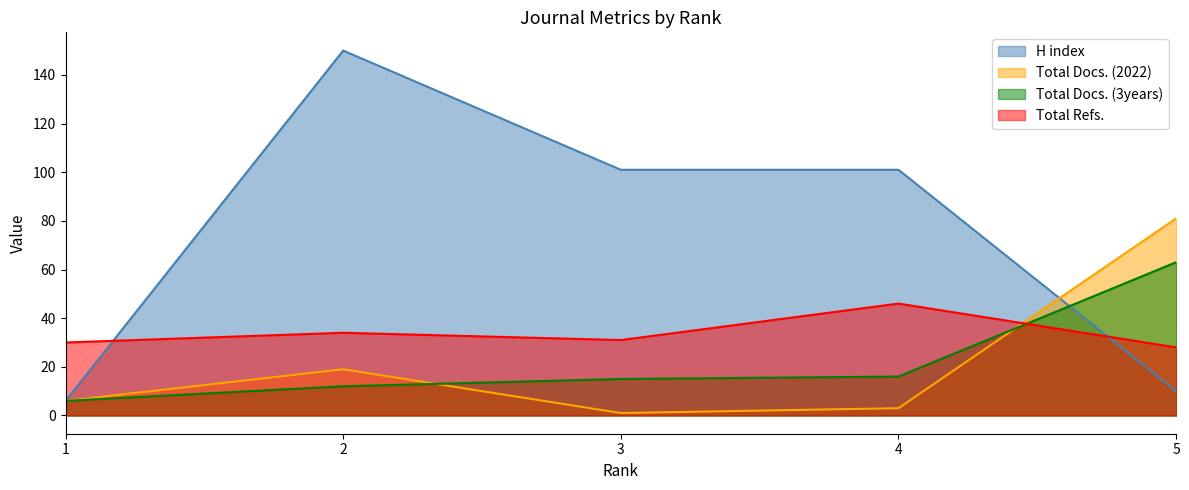

Count the number of categories in the chart.

5